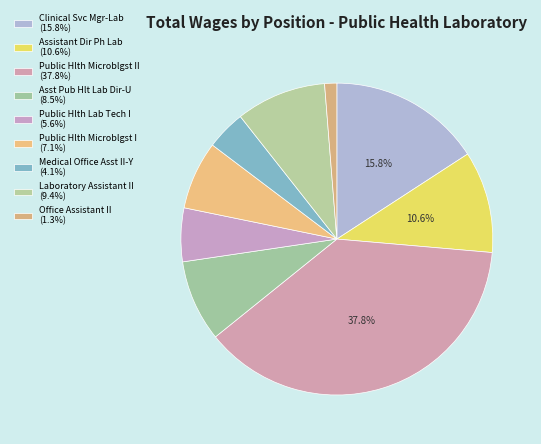

Is there a majority slice in this chart?

No